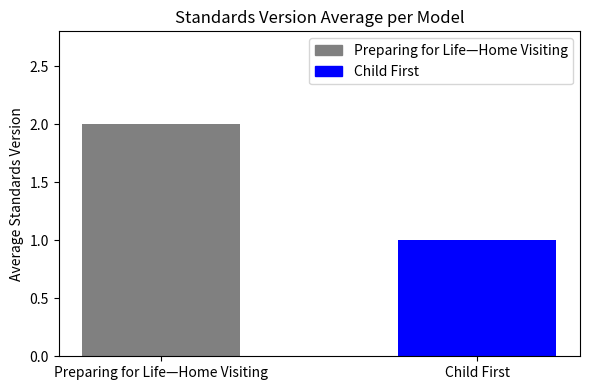

What is the difference between the maximum and minimum values?

1